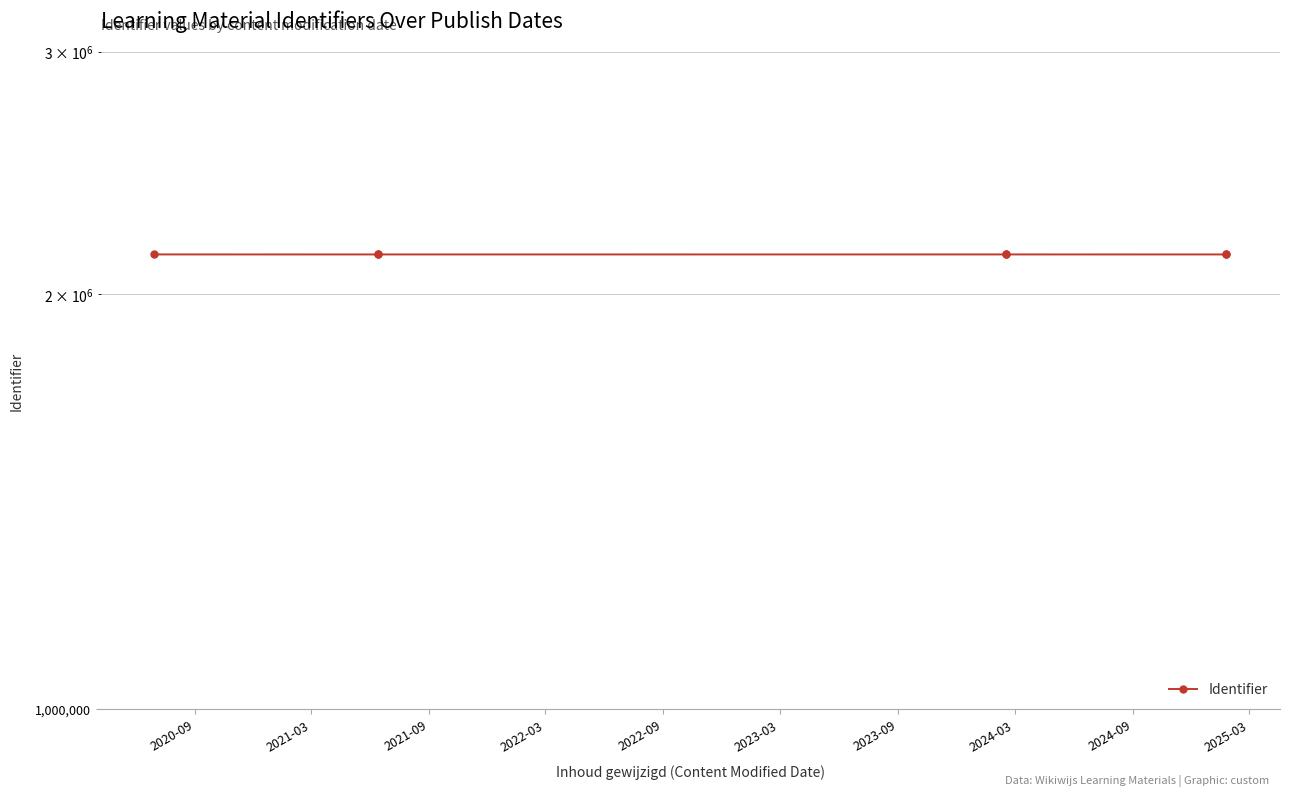

What position from the left is 2023-09?

7